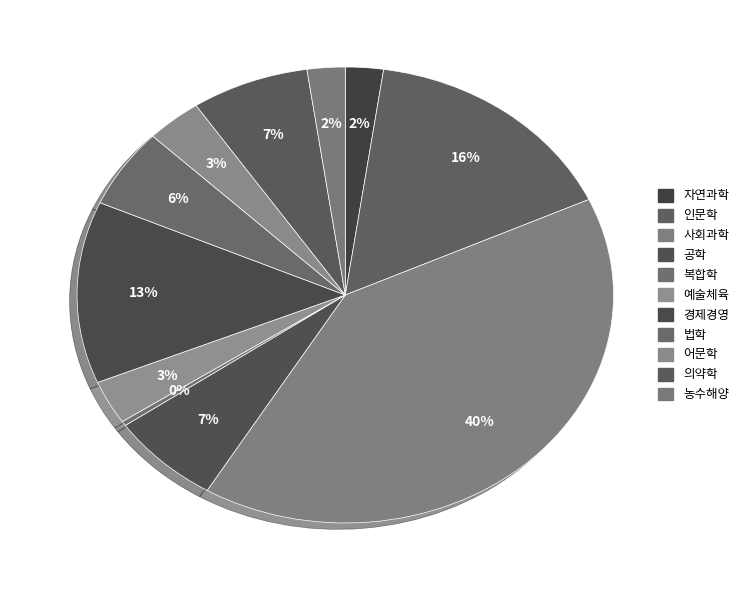

What is the smallest slice in the pie chart?

복합학